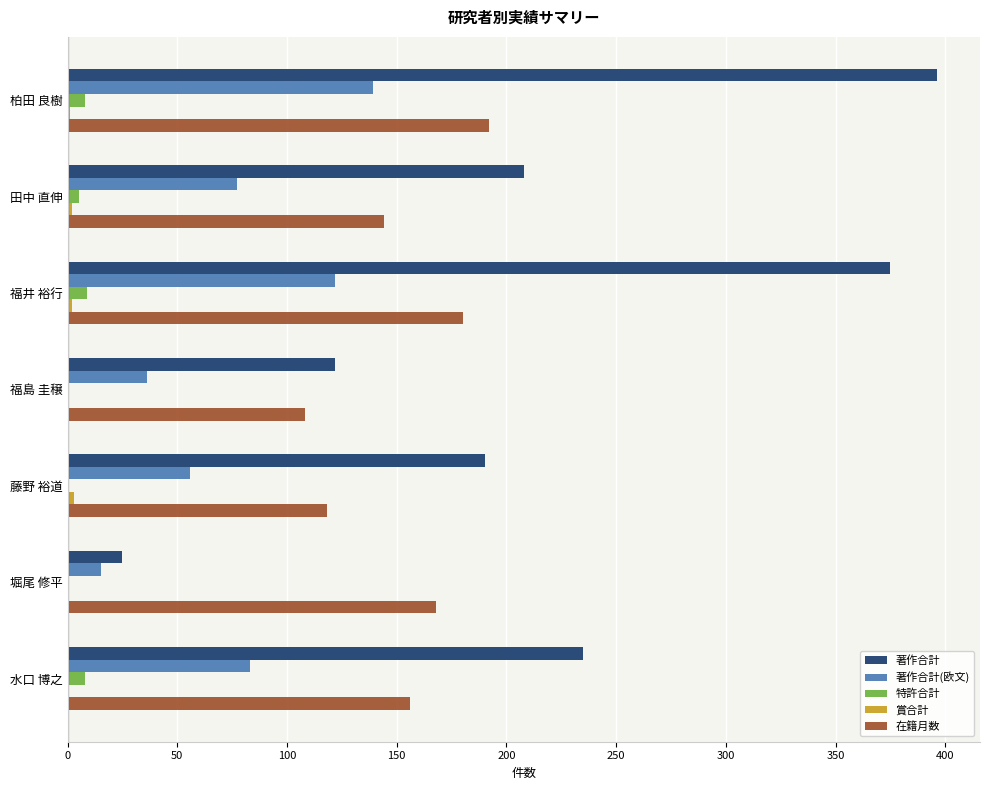

What is the sum of all 特許合計 values?

30